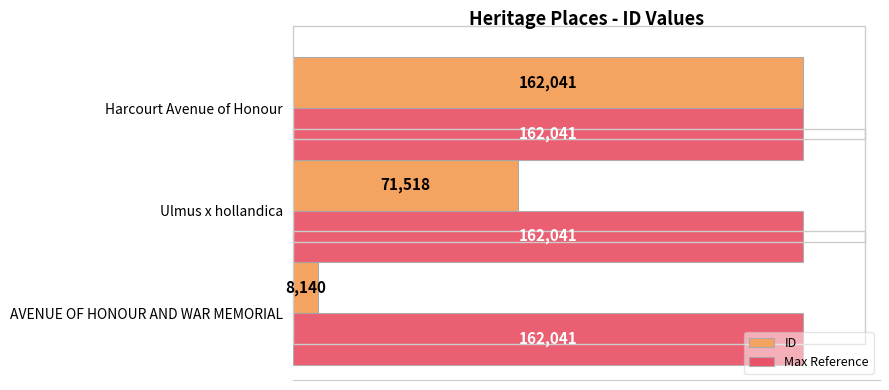

Which series changed the most between Ulmus x hollandica and Harcourt Avenue of Honour?

ID